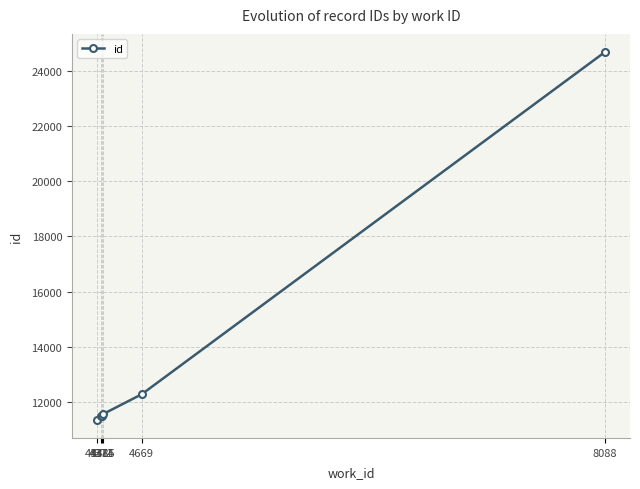

What is the difference between the maximum and minimum values?

13308